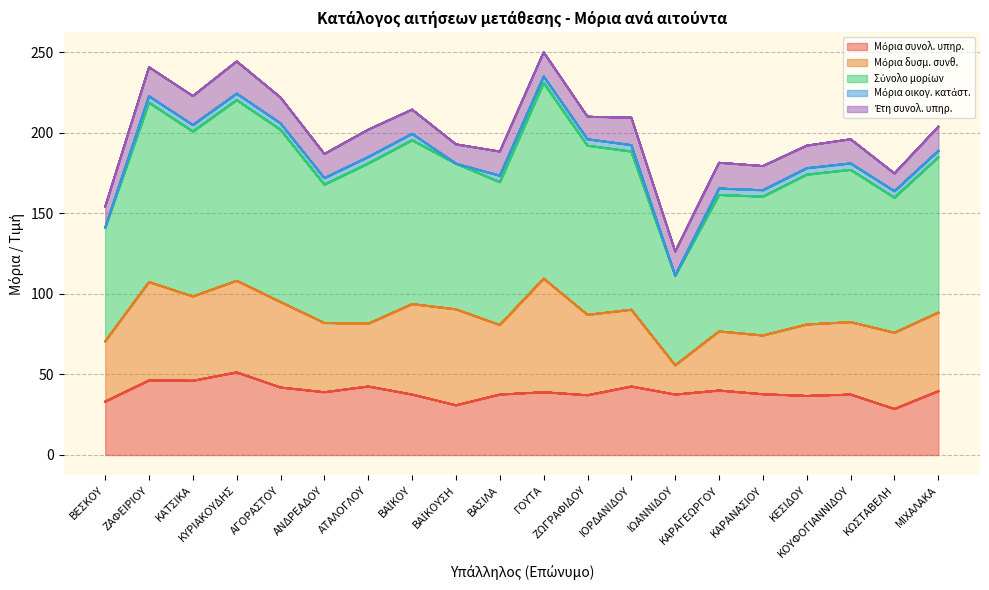

Does the chart have visible grid lines?

Yes